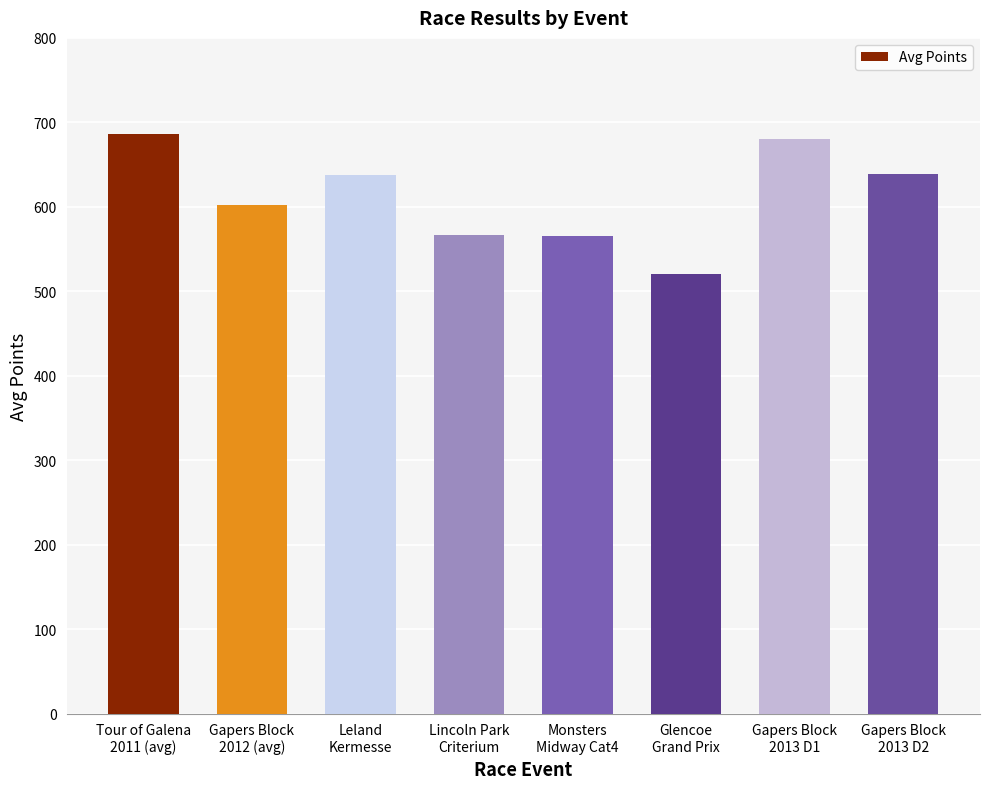

What is the difference between the maximum and second lowest values?

121.8